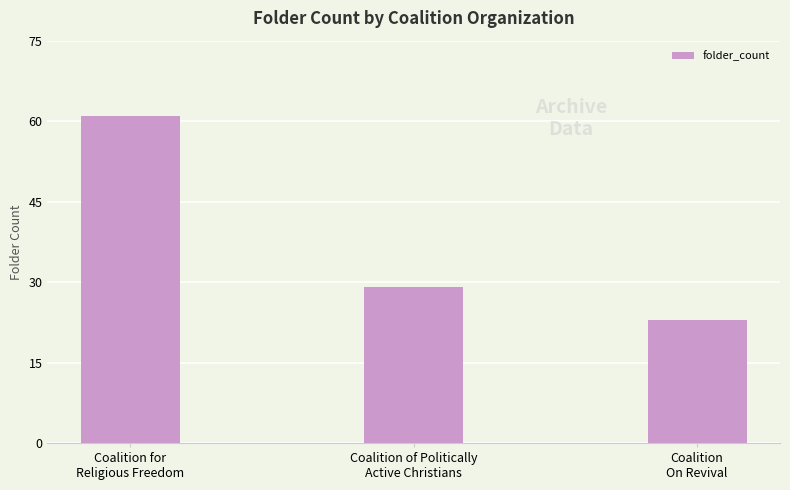

Rank the categories by value from lowest to highest.

Coalition
On Revival, Coalition of Politically
Active Christians, Coalition for
Religious Freedom